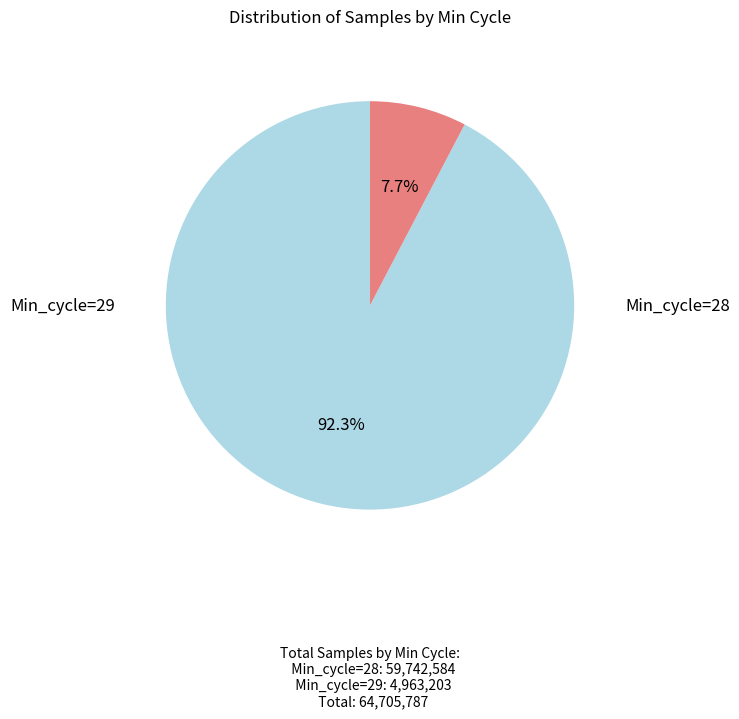

Is there a majority slice in this chart?

Yes